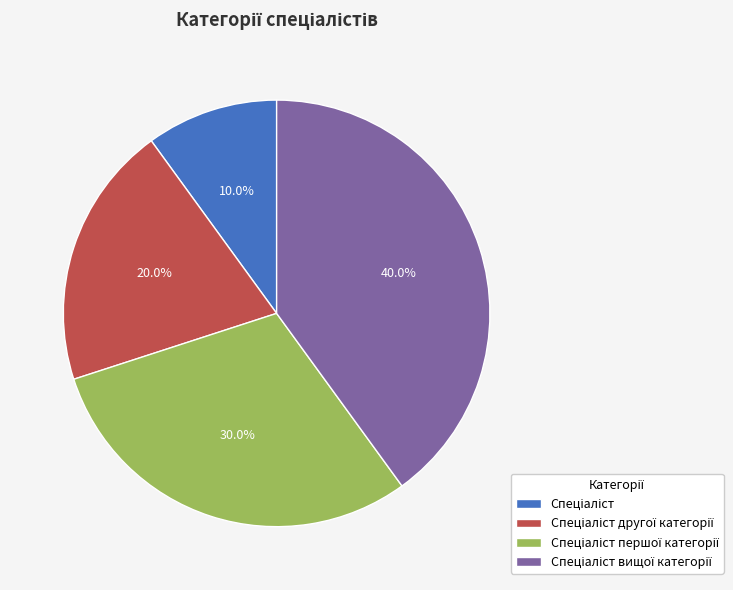

Does any single category account for the majority?

No